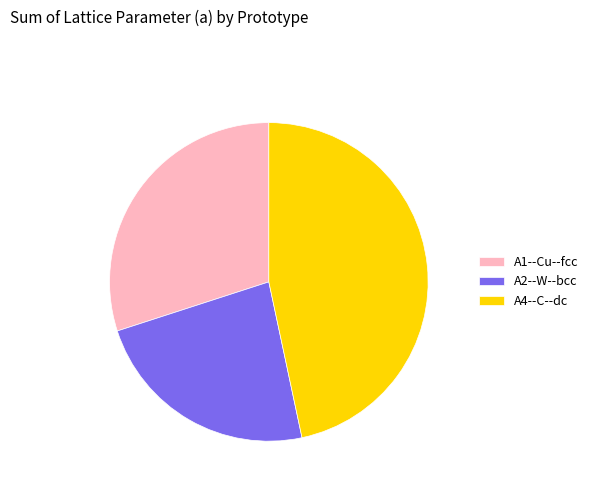

Rank the categories by value from highest to lowest.

A4--C--dc, A1--Cu--fcc, A2--W--bcc